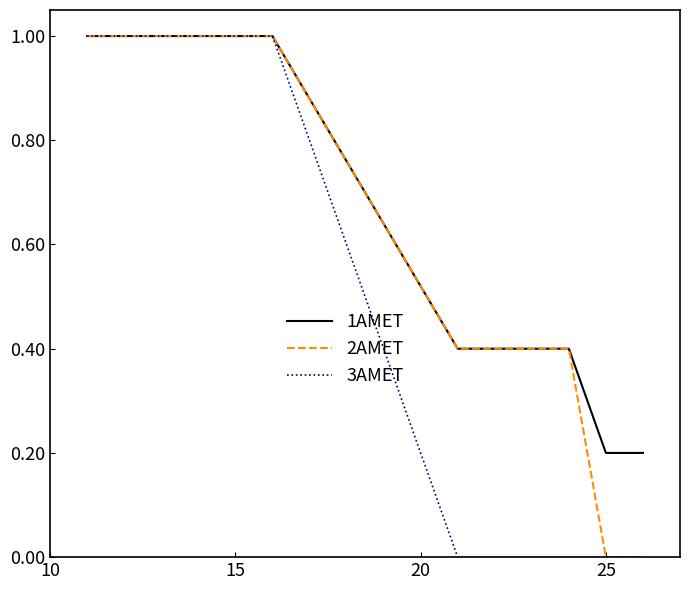

What is the maximum value for 3AMET?

1.0